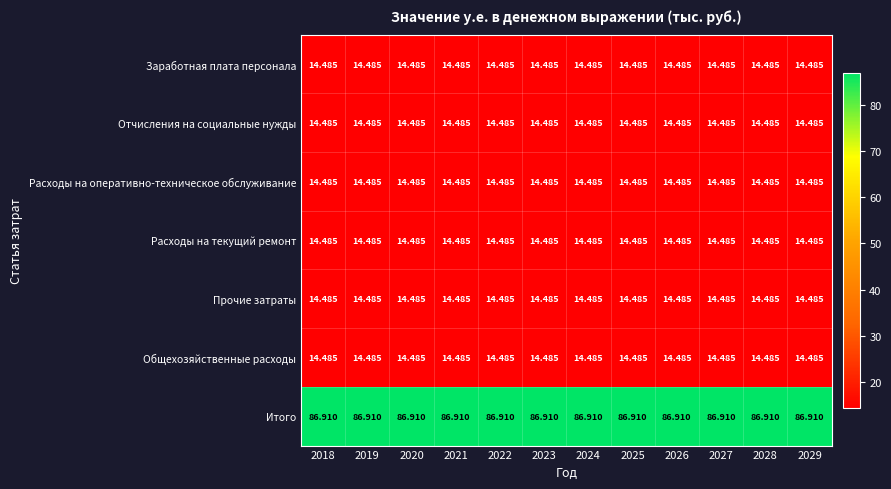

Is the value of Прочие затраты at 2029 greater than the value of Итого at 2023?

No